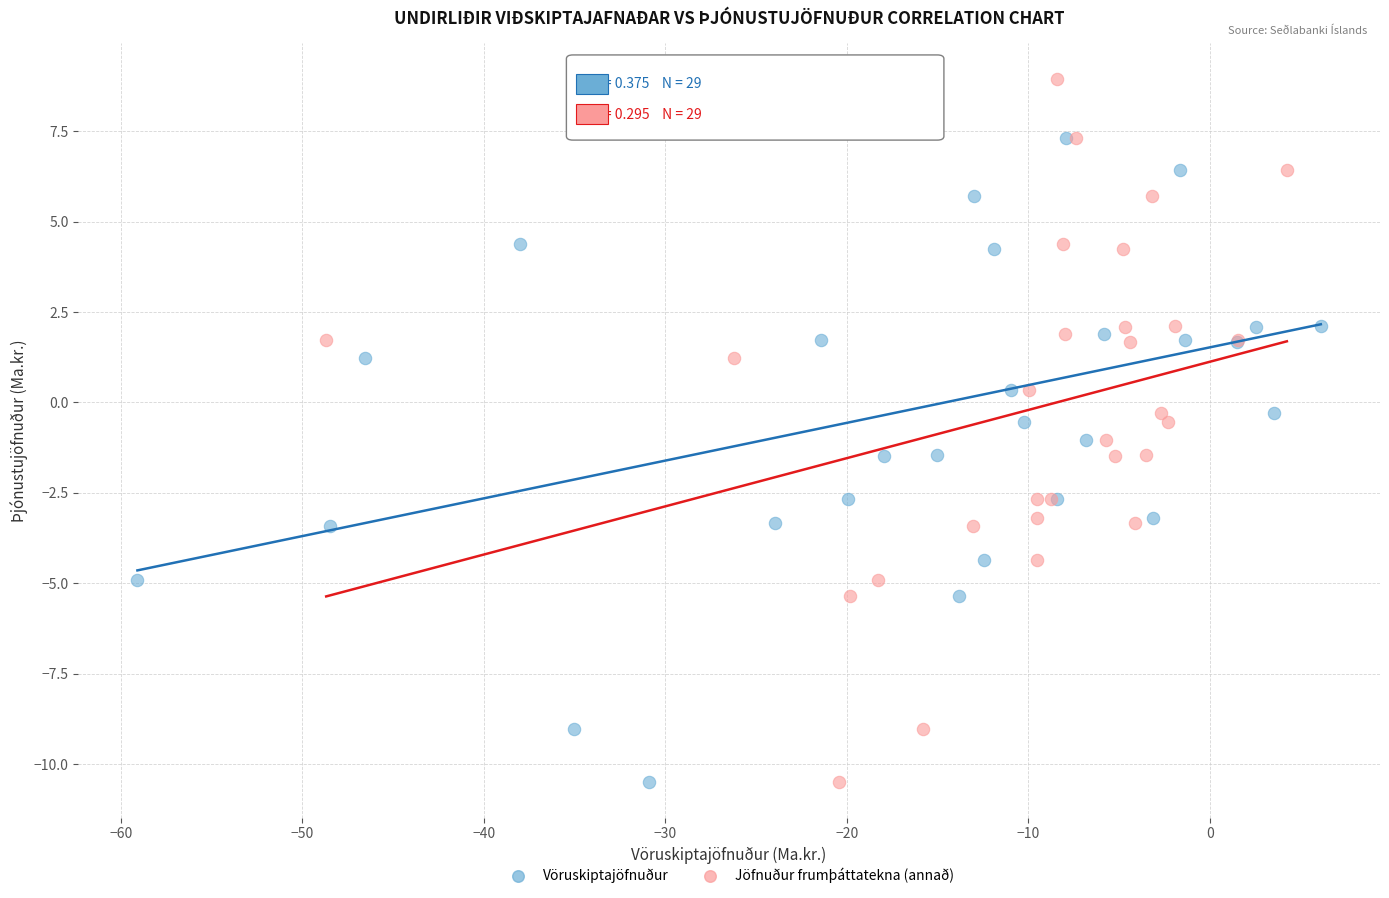

What are all the series names shown in the legend?

Vöruskiptajöfnuður, Jöfnuður frumþáttatekna (annað)